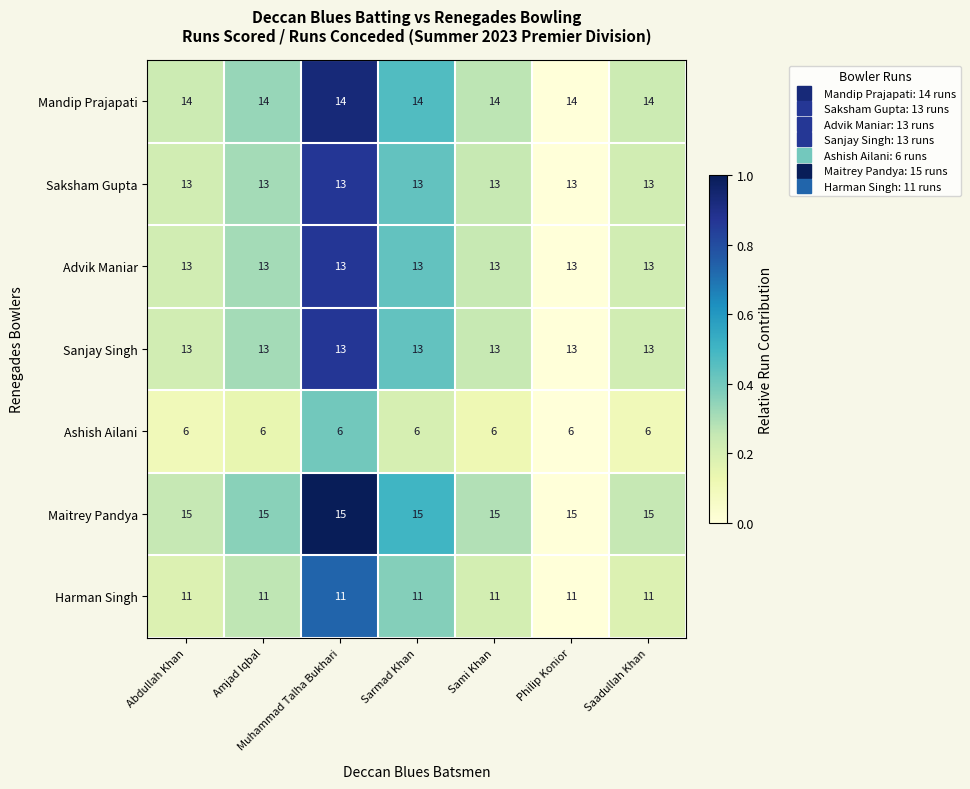

Which series has the largest total across all categories?

Maitrey Pandya